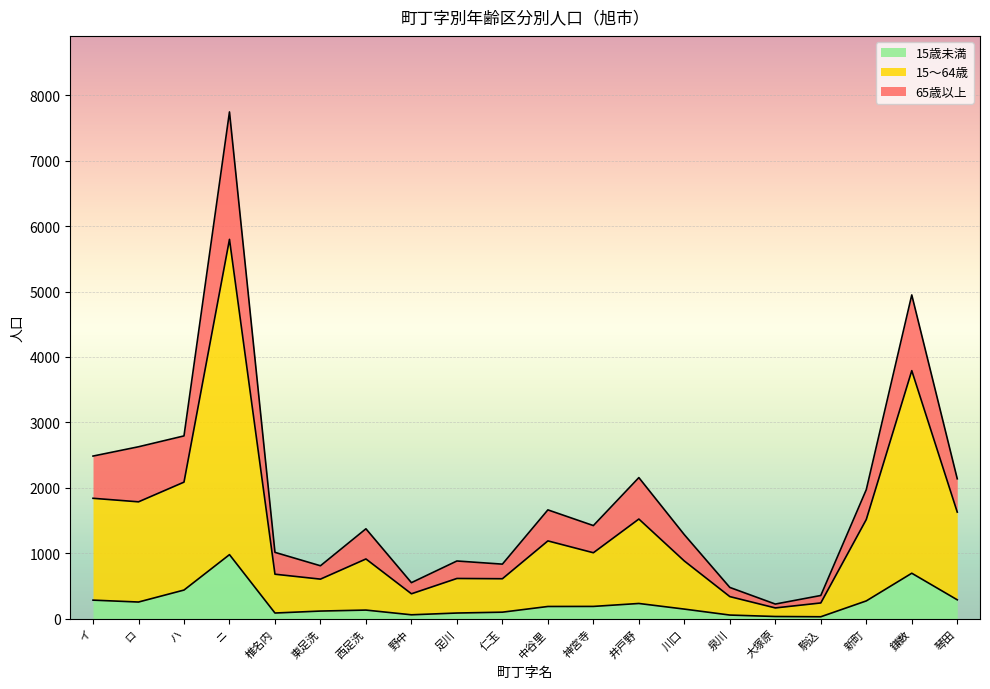

True or false: 65歳以上 and 15～64歳 cross at least once.

False